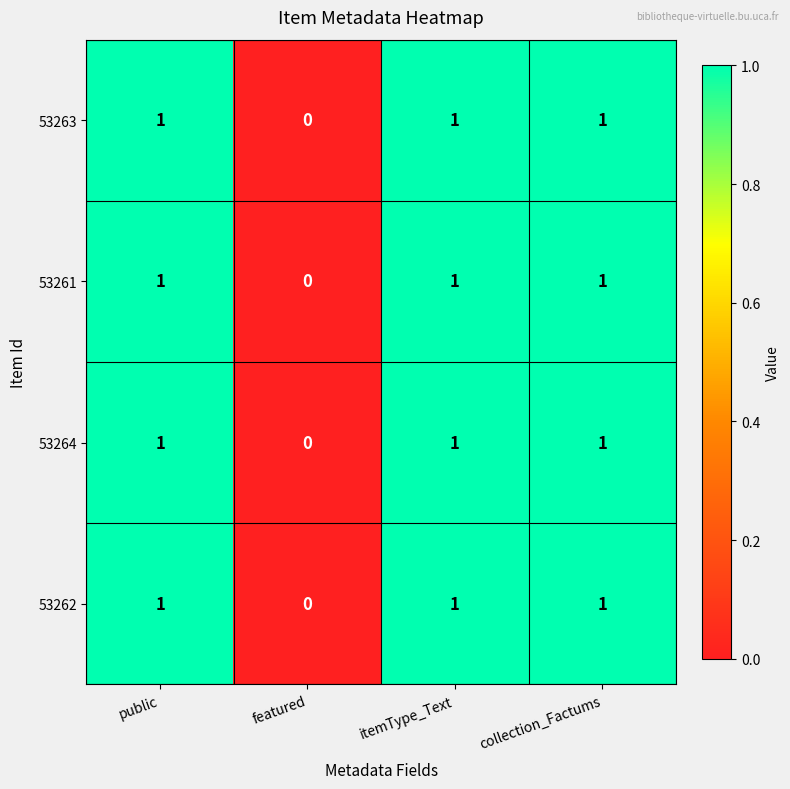

At which category does the chart reach its minimum across all series?

featured